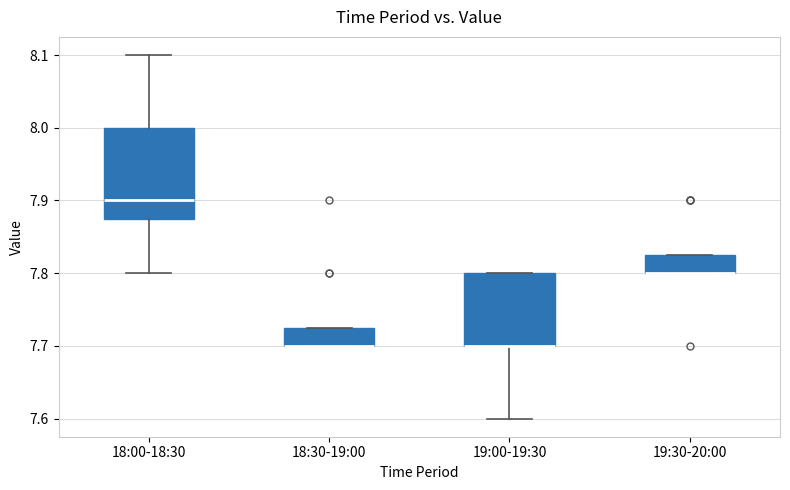

Comparing the boxes themselves (not the whiskers), which one is the tallest?

18:00-18:30